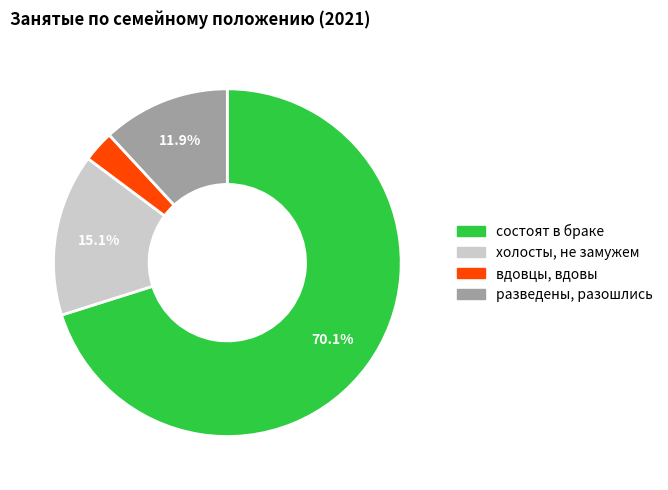

How many segments does this pie chart have?

4